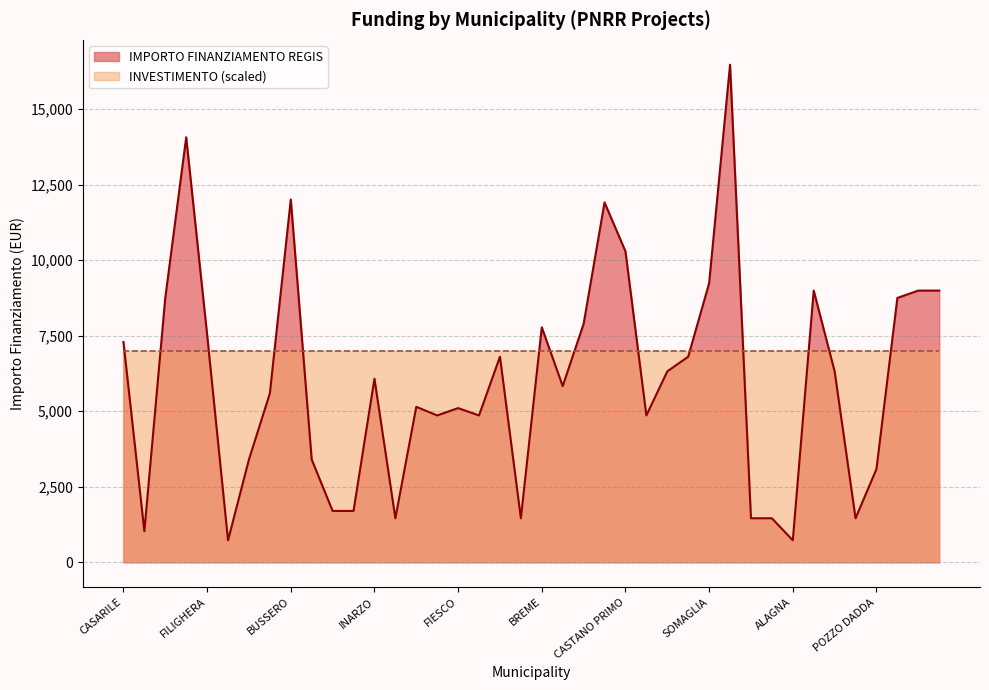

True or false: there are more than 0 points higher than both neighbors.

True